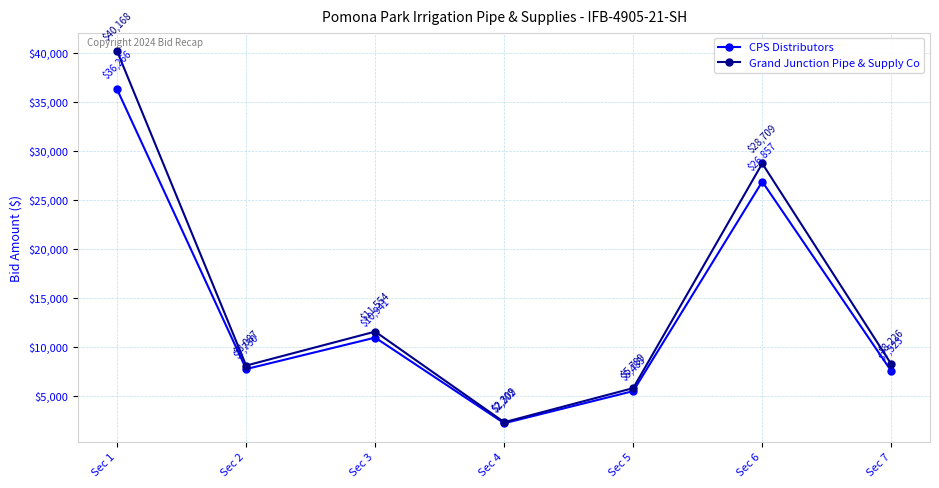

Is it true that Grand Junction Pipe & Supply Co equals 8226.0 at Sec 7?

True